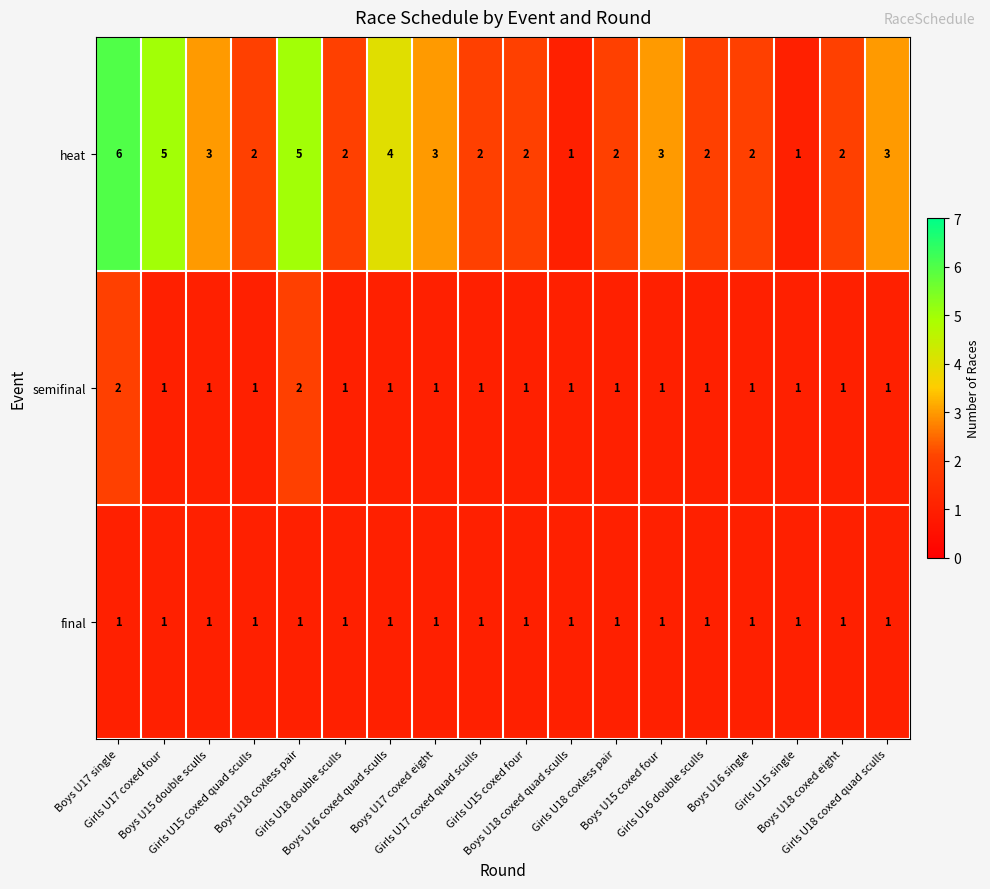

At which category does the chart reach its peak across all series?

Boys U17 single